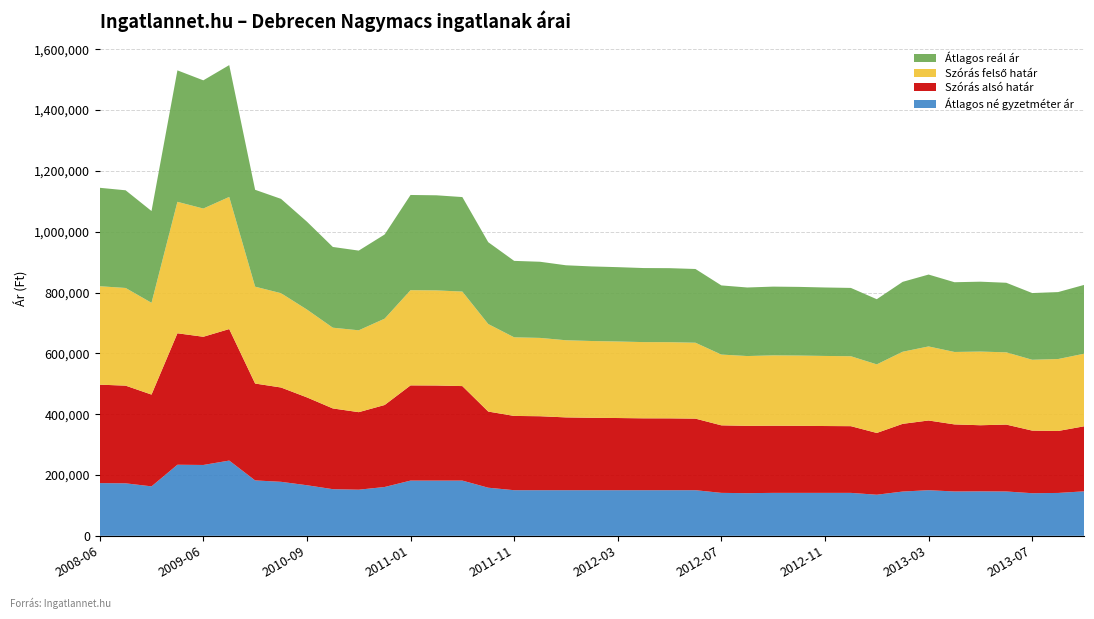

Reading left to right, list all the values displayed in this chart.

Átlagos né gyzetméter ár: 2008-06=173404	2008-07=172694	2008-08=162669	2008-10=233782	2009-06=233005	2010-01=247482	2010-06=182240	2010-07=177626	2010-09=166364	2010-10=153418	2010-11=151735	2010-12=160578	2011-01=181632	2011-02=181632	2011-03=181632	2011-05=158214	2011-11=150051	2011-12=150051	2012-01=150051	2012-02=150051	2012-03=150051	2012-04=150051	2012-05=150051	2012-06=150051	2012-07=141250	2012-08=140294	2012-09=141250	2012-10=141250	2012-11=141250	2012-12=141250	2013-01=135166	2013-02=145650	2013-03=150051	2013-04=145867	2013-05=146301	2013-06=145867	2013-07=140150	2013-08=141034	2013-09=146301
Szórás alsó határ: 2008-06=323680	2008-07=321171	2008-08=301787	2008-10=432265	2009-06=421588	2010-01=432448	2010-06=318540	2010-07=310118	2010-09=288878	2010-10=265487	2010-11=254909	2010-12=269631	2011-01=313063	2011-02=312708	2011-03=310770	2011-05=250423	2011-11=244211	2011-12=243244	2012-01=239384	2012-02=238123	2012-03=237334	2012-04=236354	2012-05=236224	2012-06=235318	2012-07=222090	2012-08=221337	2012-09=220771	2012-10=220474	2012-11=219822	2012-12=219351	2013-01=203120	2013-02=222621	2013-03=229218	2013-04=220522	2013-05=217353	2013-06=219930	2013-07=205882	2013-08=203746	2013-09=213784
Szórás felső határ: 2008-06=323680	2008-07=321171	2008-08=301787	2008-10=432265	2009-06=421588	2010-01=434452	2010-06=318540	2010-07=310118	2010-09=288878	2010-10=265487	2010-11=269195	2010-12=283917	2011-01=313063	2011-02=312708	2011-03=310770	2011-05=287797	2011-11=258497	2011-12=257530	2012-01=253670	2012-02=252409	2012-03=251620	2012-04=250640	2012-05=250510	2012-06=249604	2012-07=232696	2012-08=229533	2012-09=231377	2012-10=231080	2012-11=230428	2012-12=229957	2013-01=225488	2013-02=237071	2013-03=243504	2013-04=238186	2013-05=242245	2013-06=237594	2013-07=232918	2013-08=236572	2013-09=238676
Átlagos reál ár: 2008-06=323680	2008-07=321171	2008-08=301787	2008-10=432265	2009-06=421588	2010-01=433450	2010-06=318540	2010-07=310118	2010-09=288878	2010-10=265487	2010-11=262052	2010-12=276774	2011-01=313063	2011-02=312708	2011-03=310770	2011-05=269110	2011-11=251354	2011-12=250387	2012-01=246527	2012-02=245266	2012-03=244477	2012-04=243497	2012-05=243367	2012-06=242461	2012-07=227393	2012-08=225435	2012-09=226074	2012-10=225777	2012-11=225125	2012-12=224654	2013-01=214304	2013-02=229846	2013-03=236361	2013-04=229354	2013-05=229799	2013-06=228762	2013-07=219400	2013-08=220159	2013-09=226230